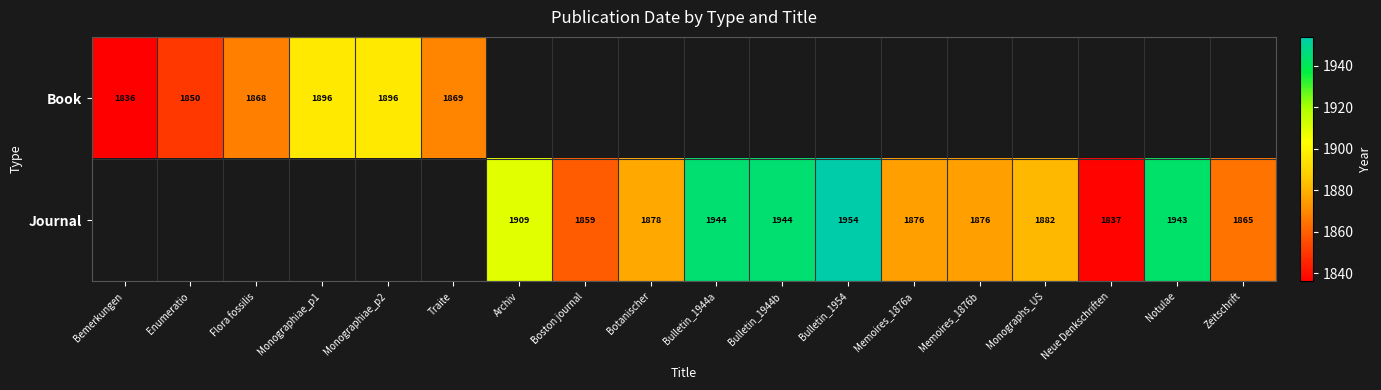

What is the difference between the Journal values at Memoires_1876a and Bulletin_1944a?

68